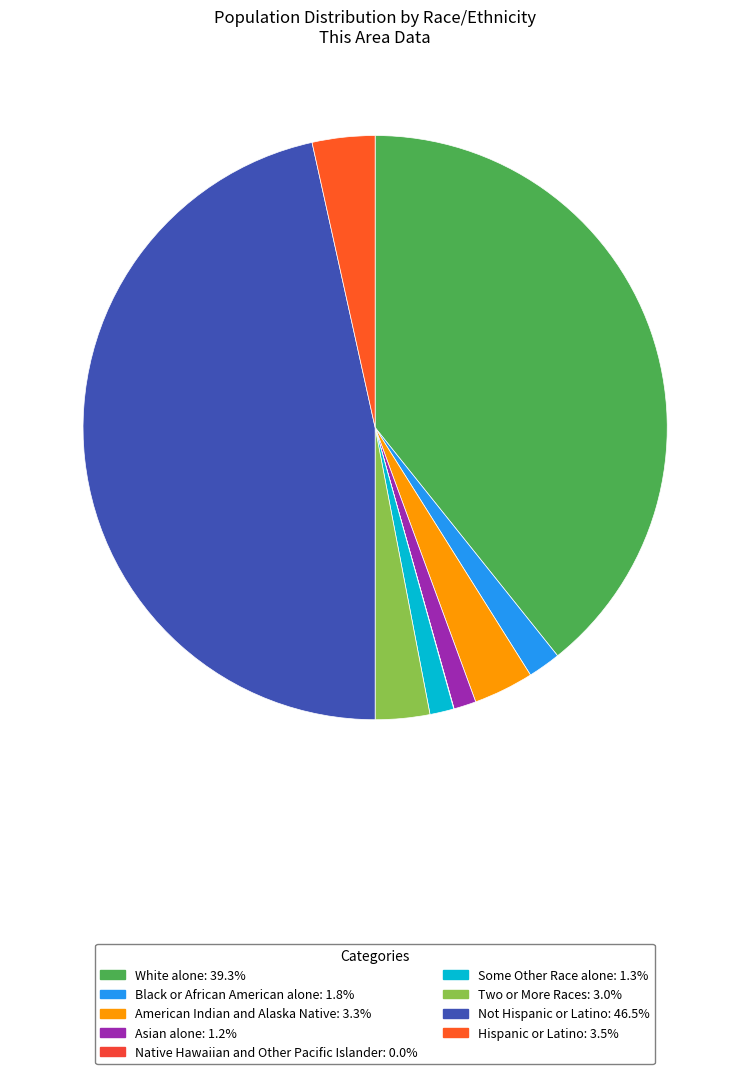

To the nearest percent, what is the average slice percentage?

11%